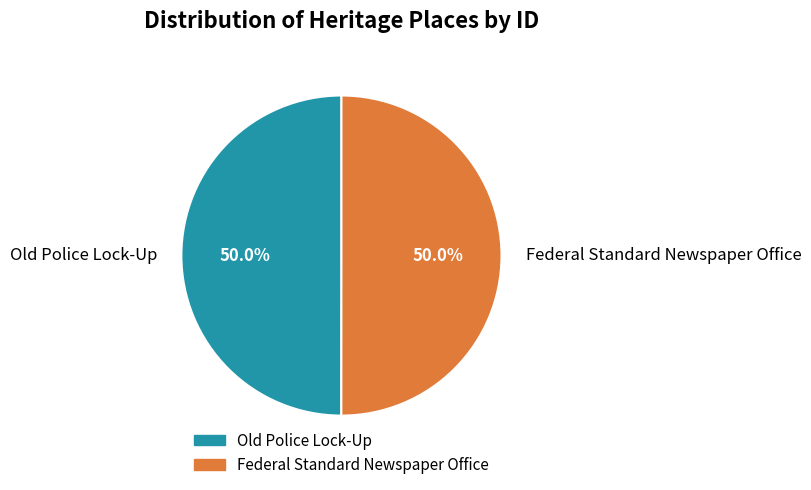

How many segments does this pie chart have?

2